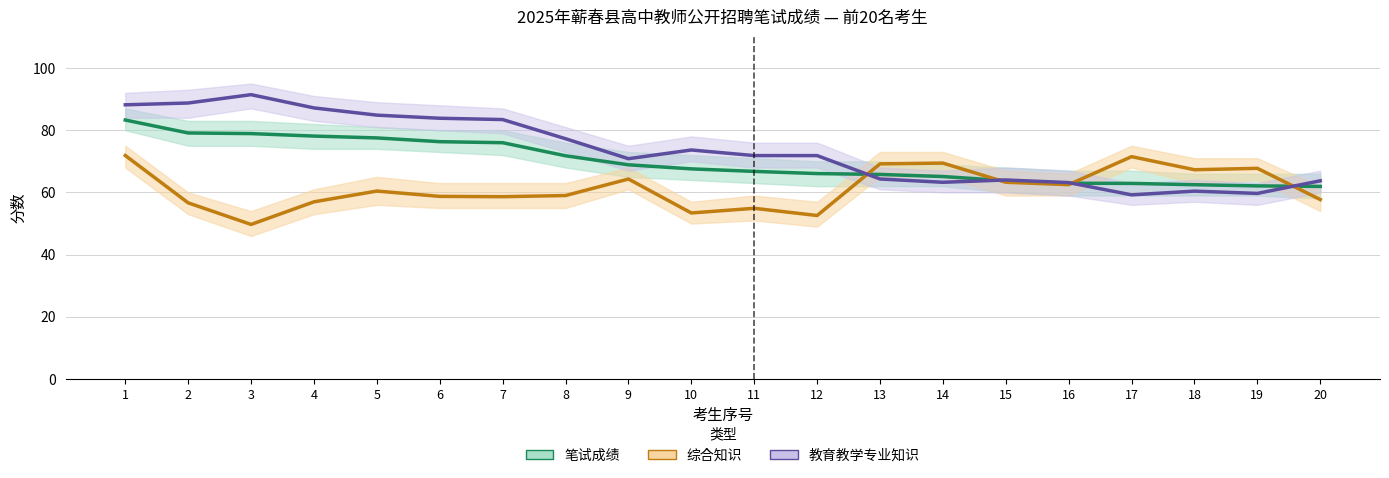

Between 1 and 3, which is larger?

1